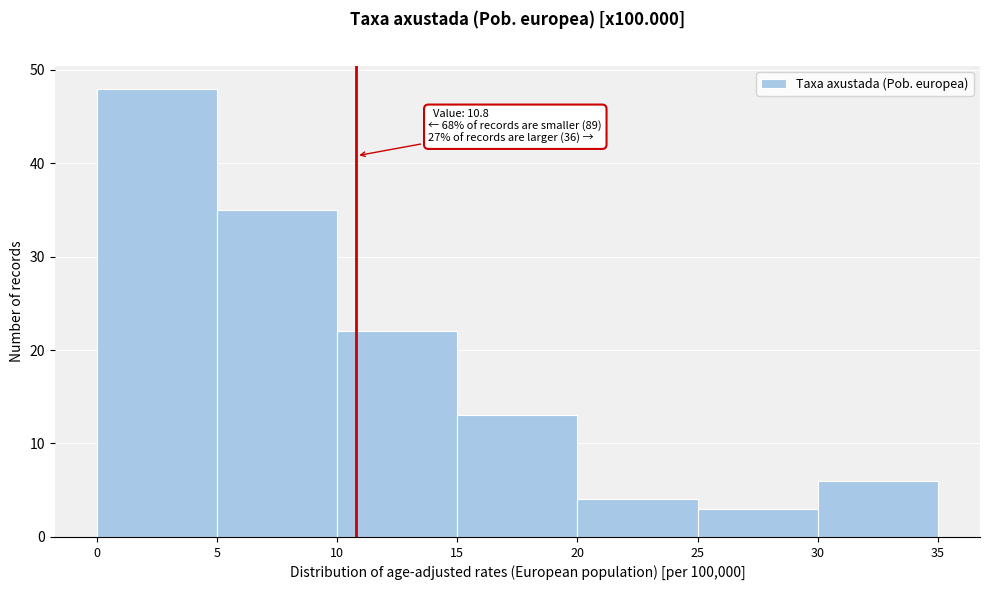

Which range on the x-axis has the tallest bar?

0 to 5